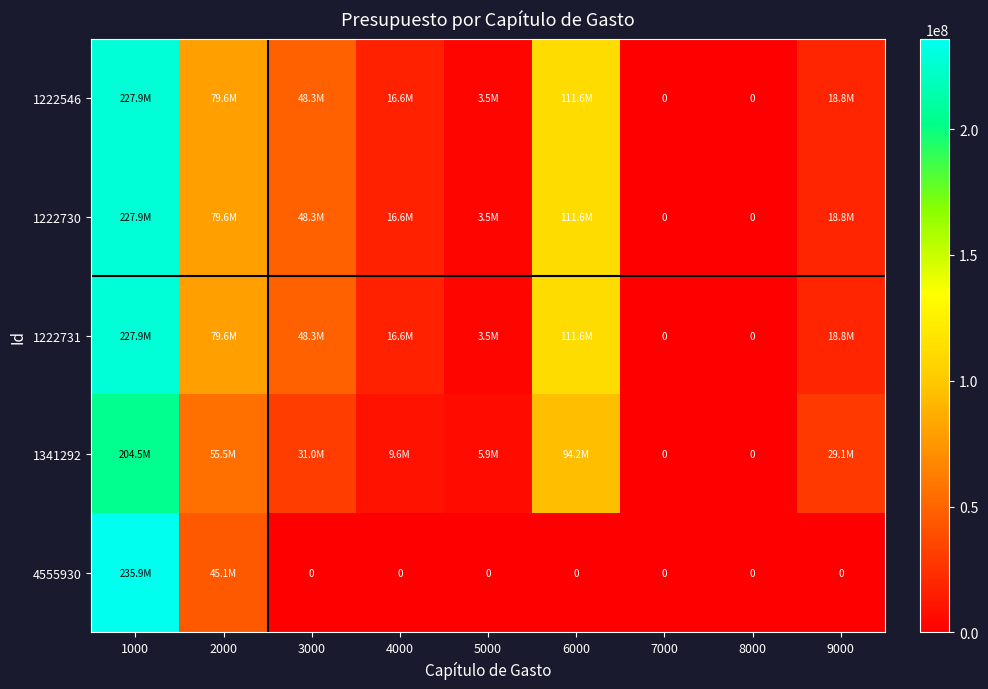

Is the value of 1222546 at 9000 greater than the value of 1341292 at 9000?

No